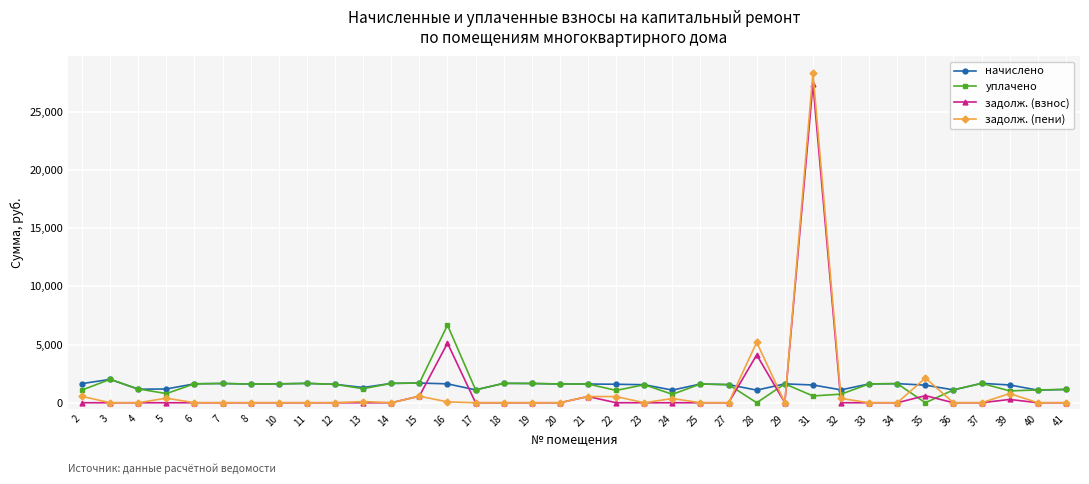

What is the difference between the highest and lowest values at 22?

1589.1